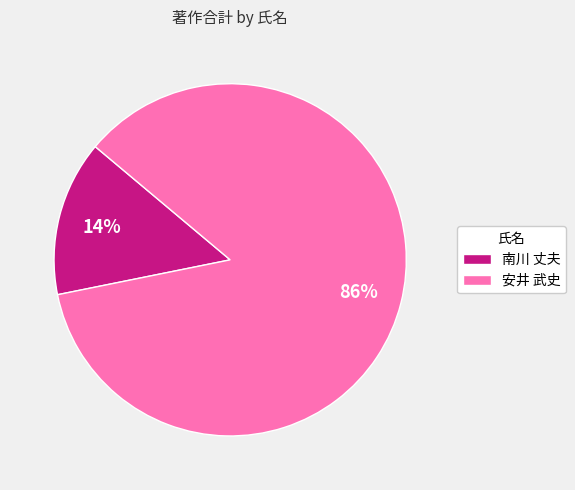

Between 安井 武史 and 南川 丈夫, which is larger?

安井 武史